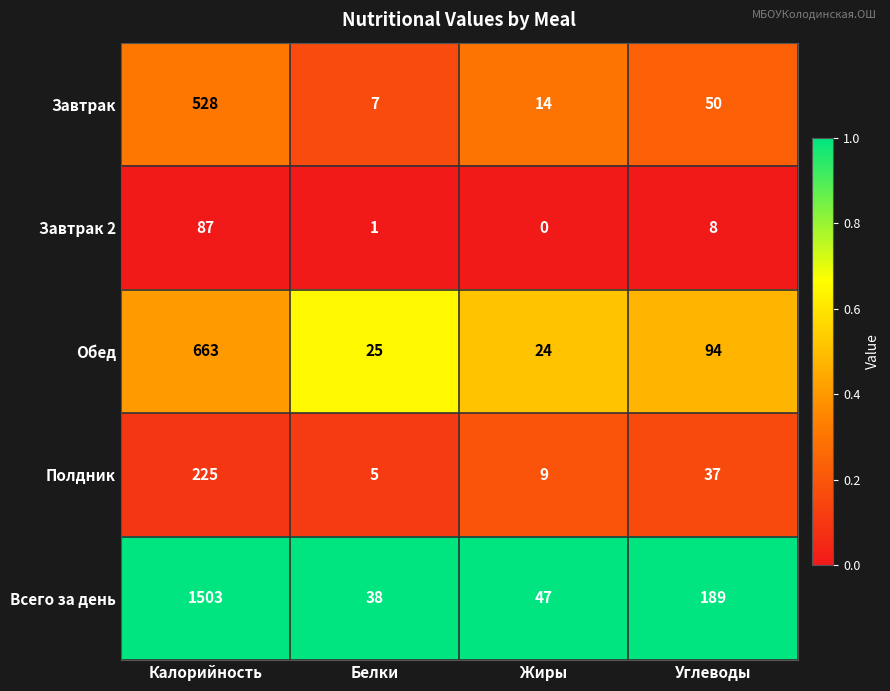

Which series has the widest spread of values?

Всего за день